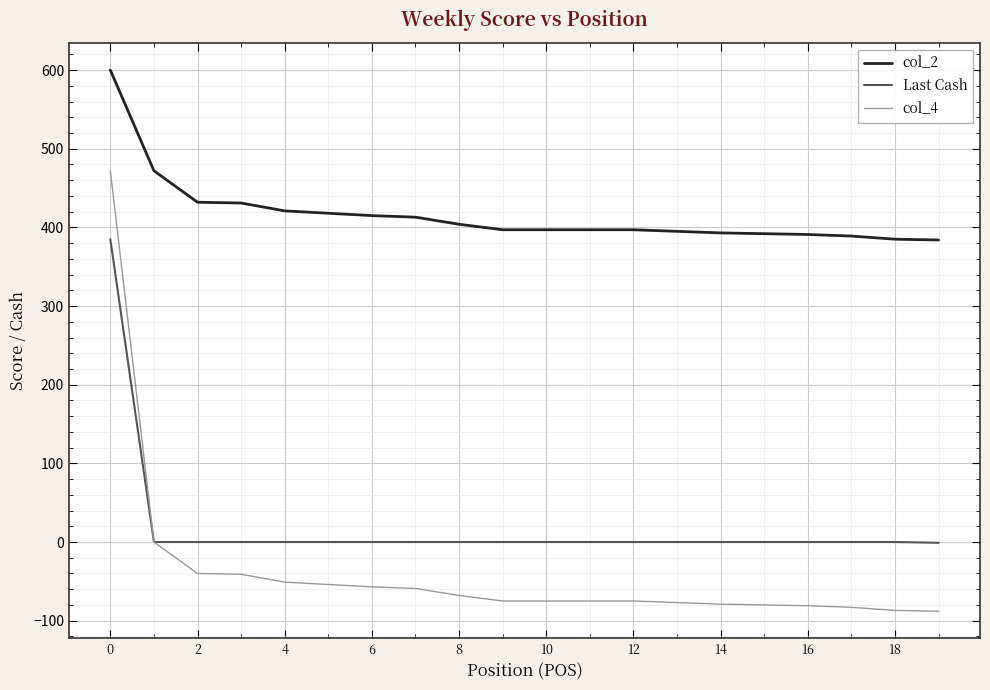

True or false: col_2 and col_4 intersect in this chart.

False